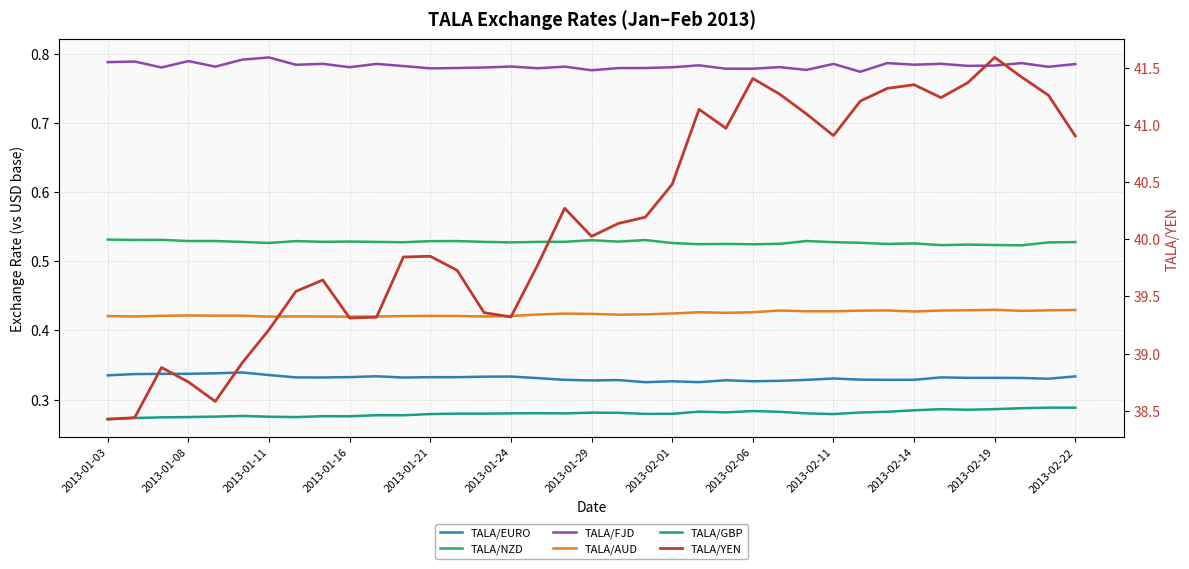

The TALA/GBP series shows 0.1 at 2013-01-08. True or false?

False